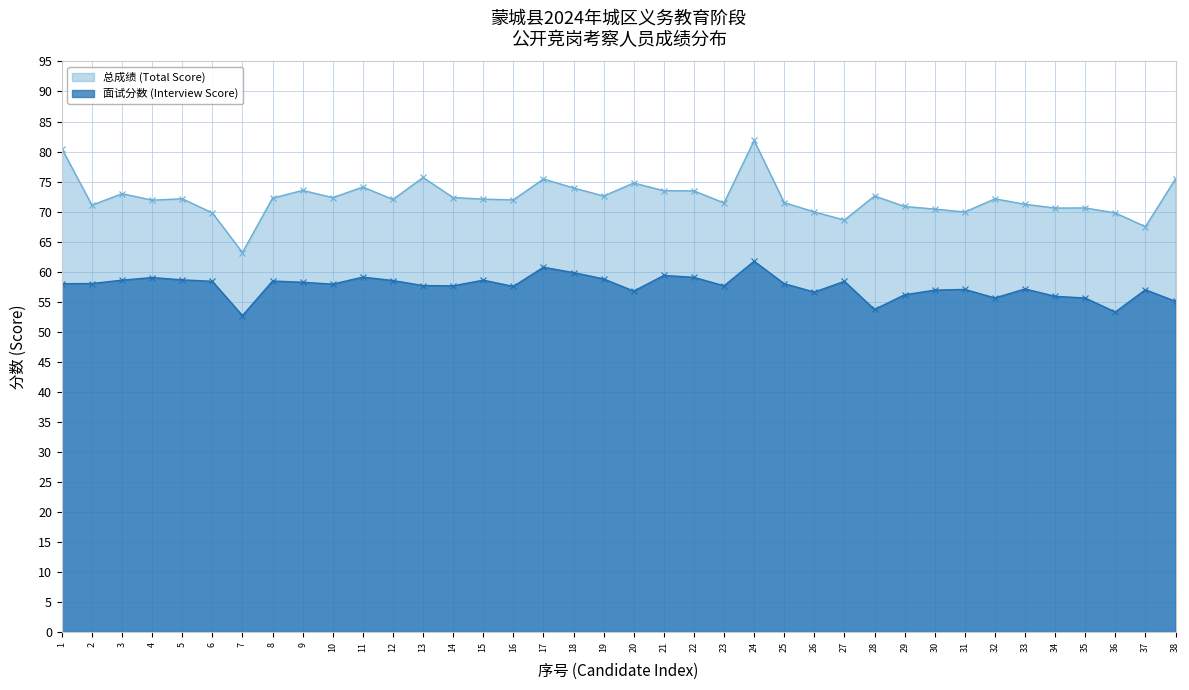

How many interior local peaks does the 面试分数 (Interview Score) series have?

11